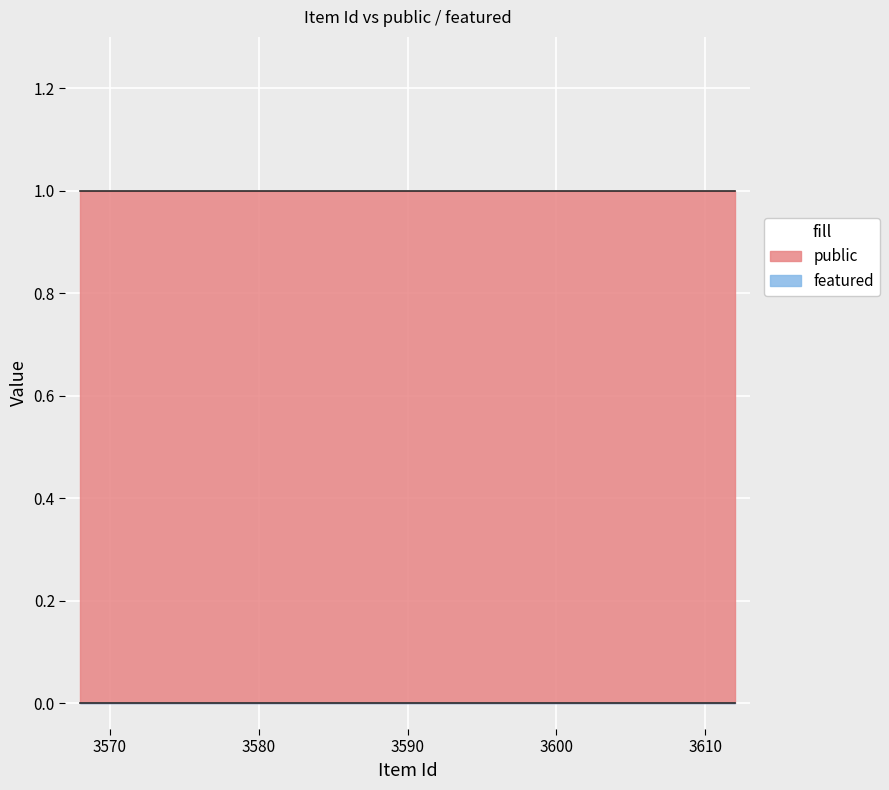

What is the spread (max minus min) of values at 3589?

1